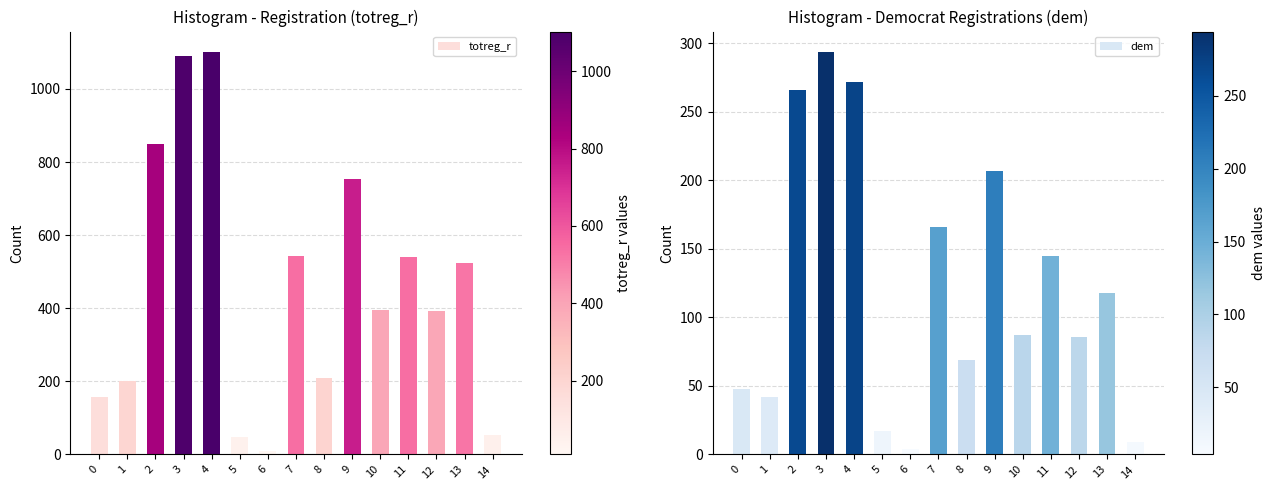

The value of dem at 2 is 431. True or false?

False